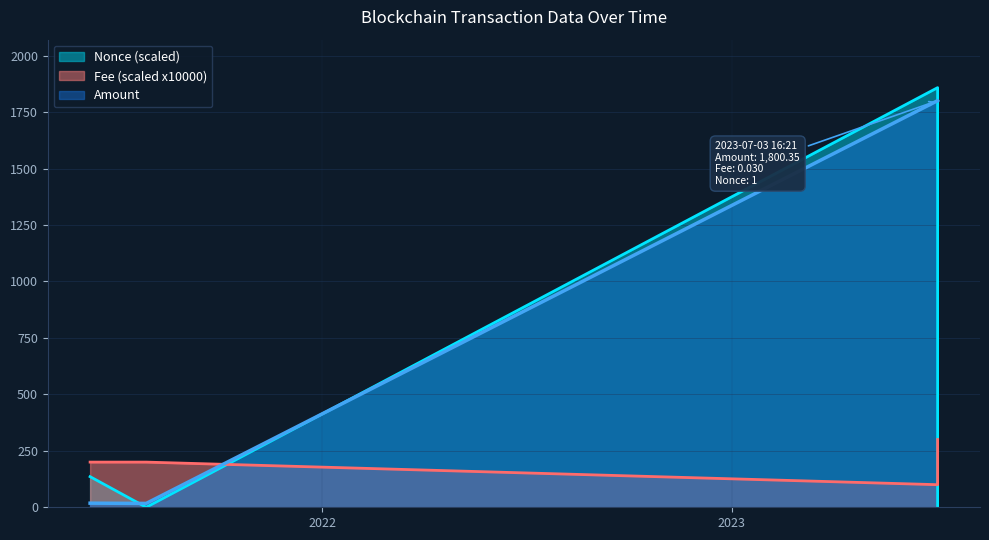

What position from the left is 2023-07-03 16:15:00?

3